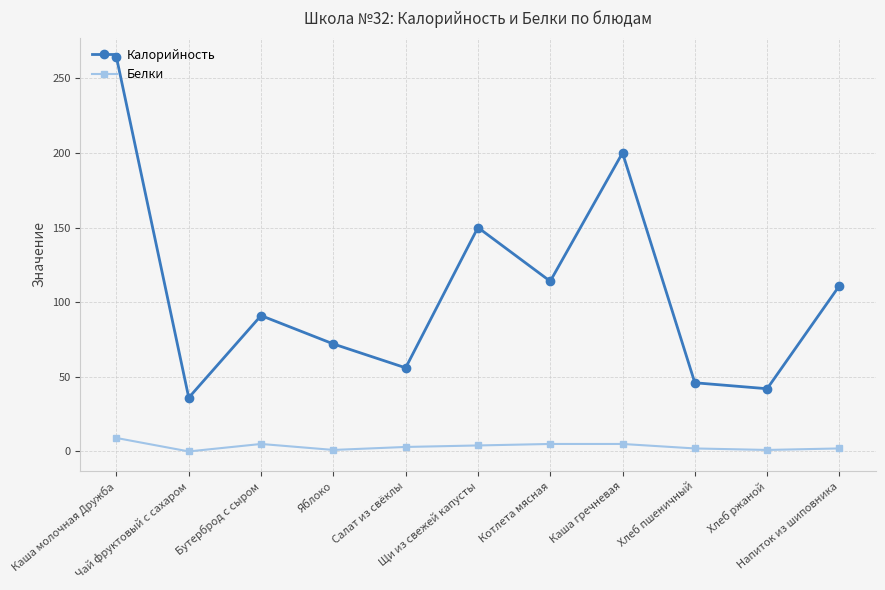

What is the difference between the highest and lowest values at Салат из свёклы?

53